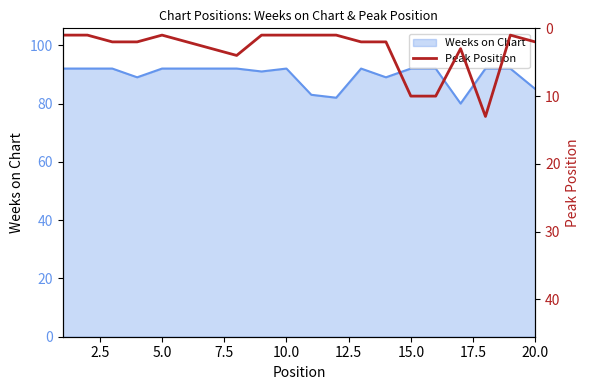

What is the minimum value for Weeks on Chart?

80